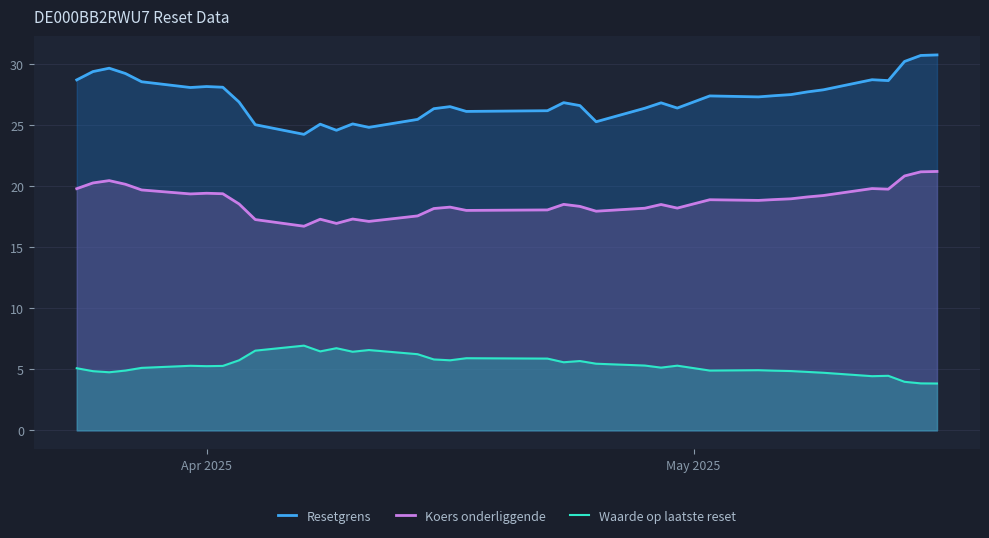

What is the sum of all Resetgrens values?

1008.5